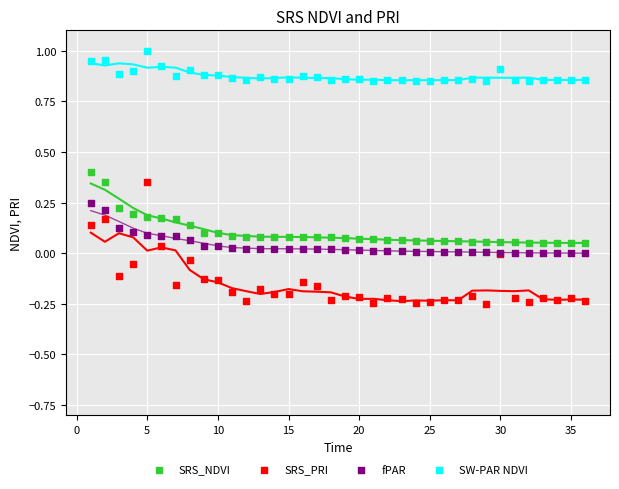

Which series reaches the minimum Y coordinate?

SRS_PRI